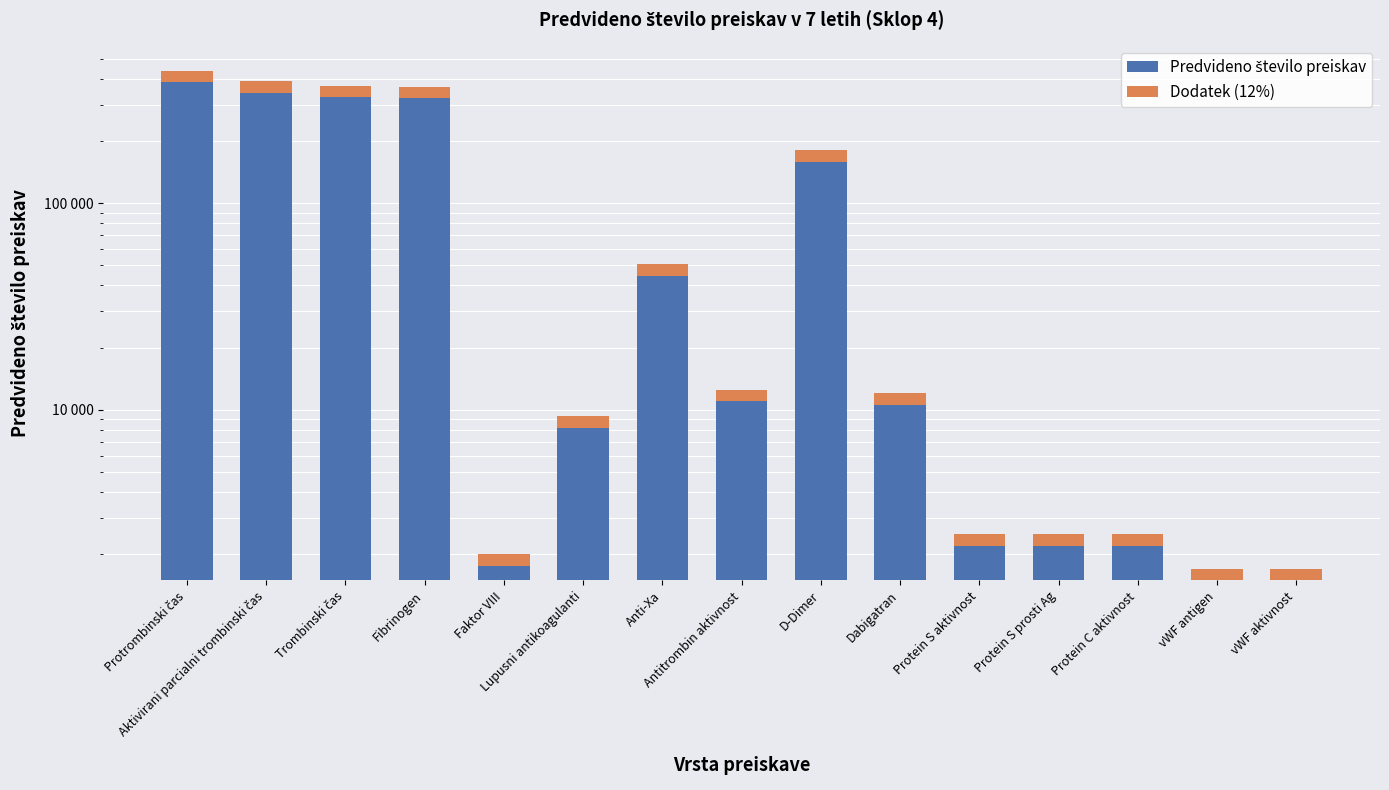

Which series has the largest range (max minus min)?

Predvideno število preiskav